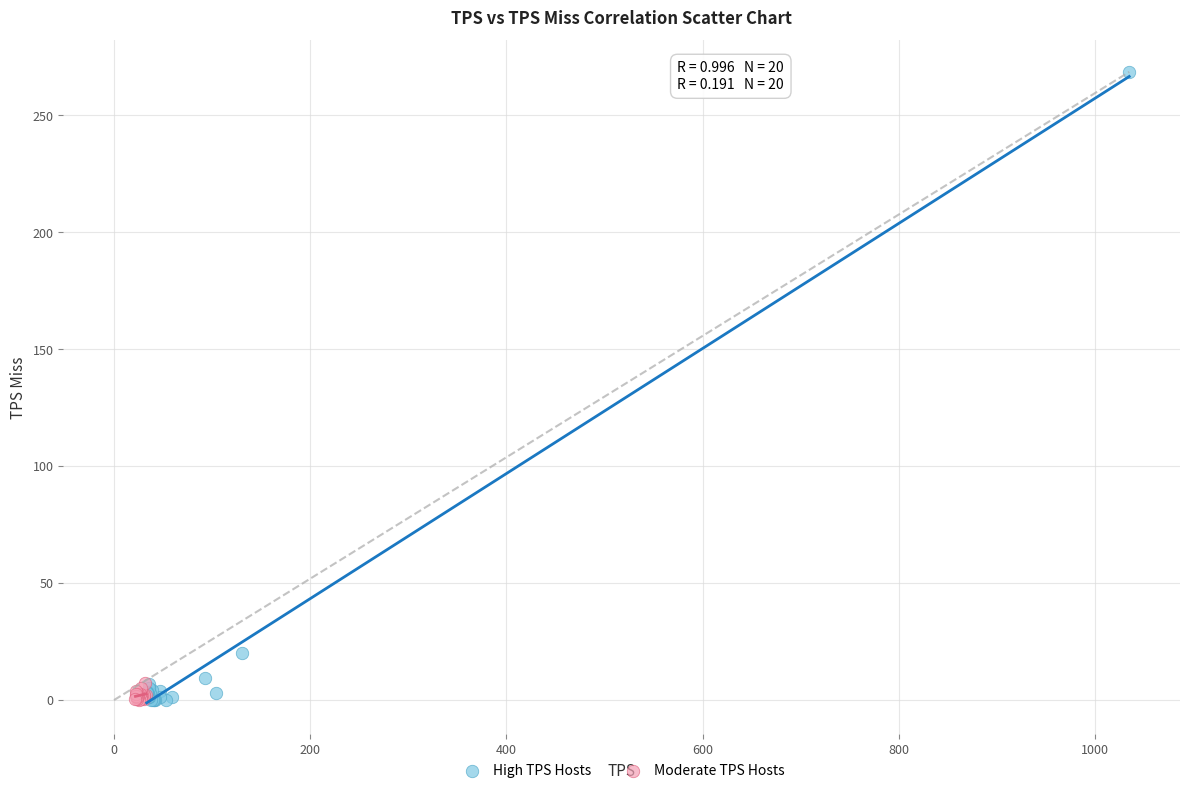

Which series reaches the maximum Y coordinate?

High TPS Hosts